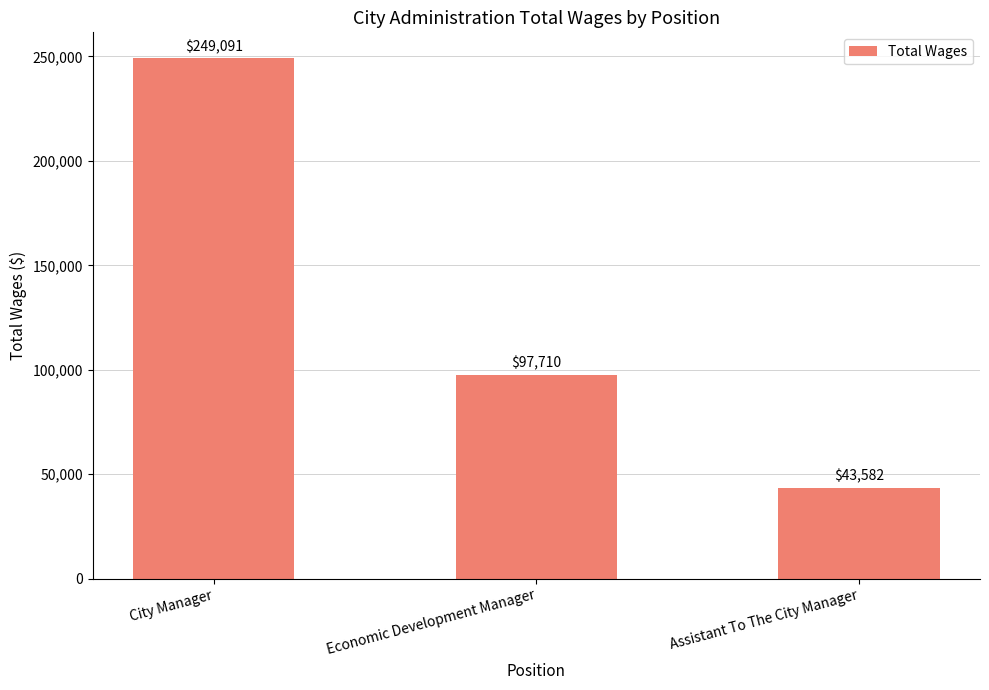

List the labels in order of value, largest first.

City Manager, Economic Development Manager, Assistant To The City Manager